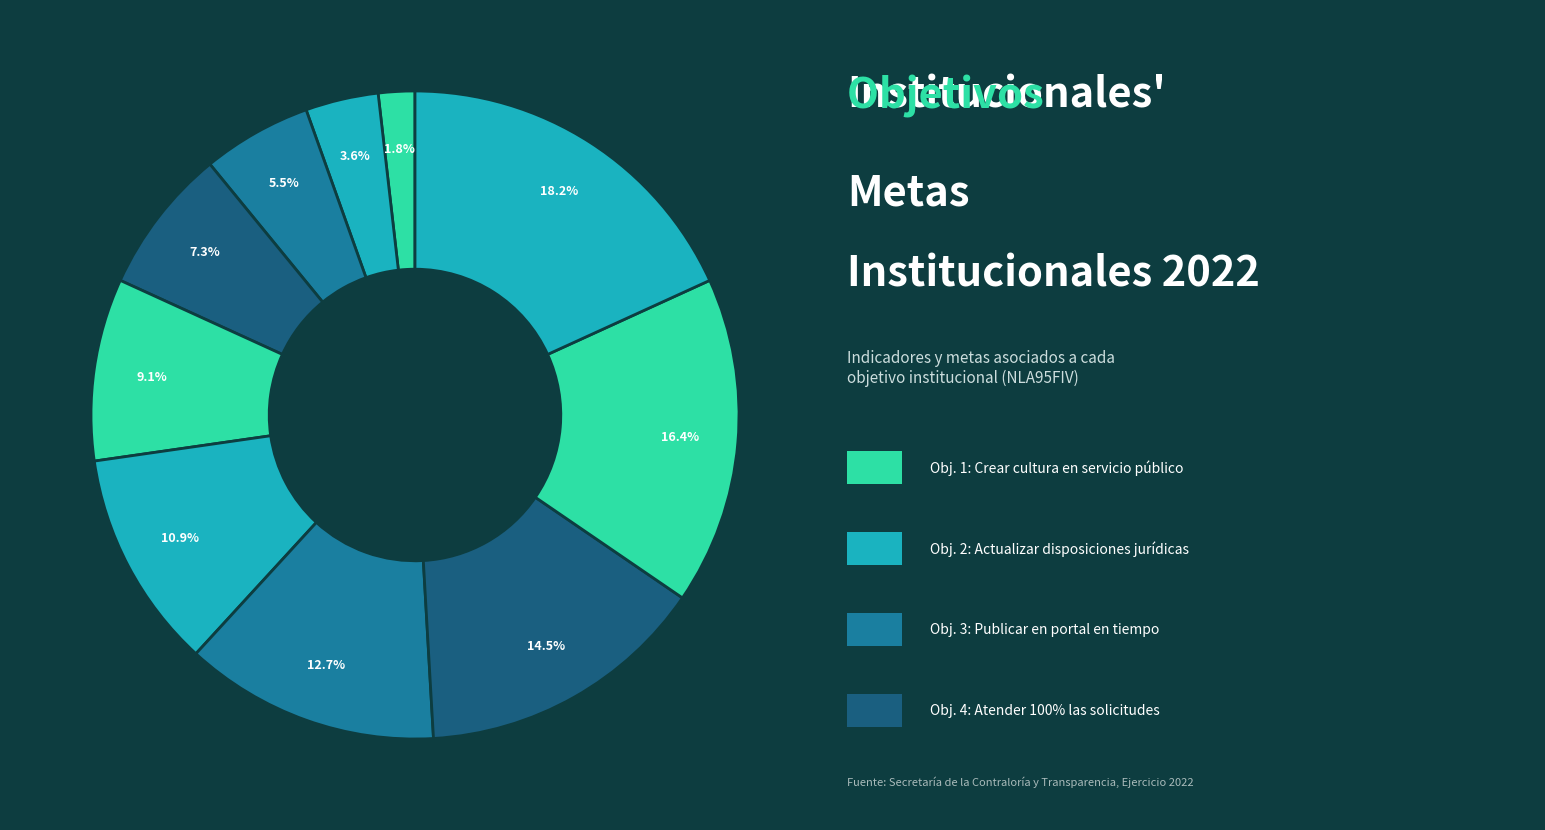

How many segments does this pie chart have?

10